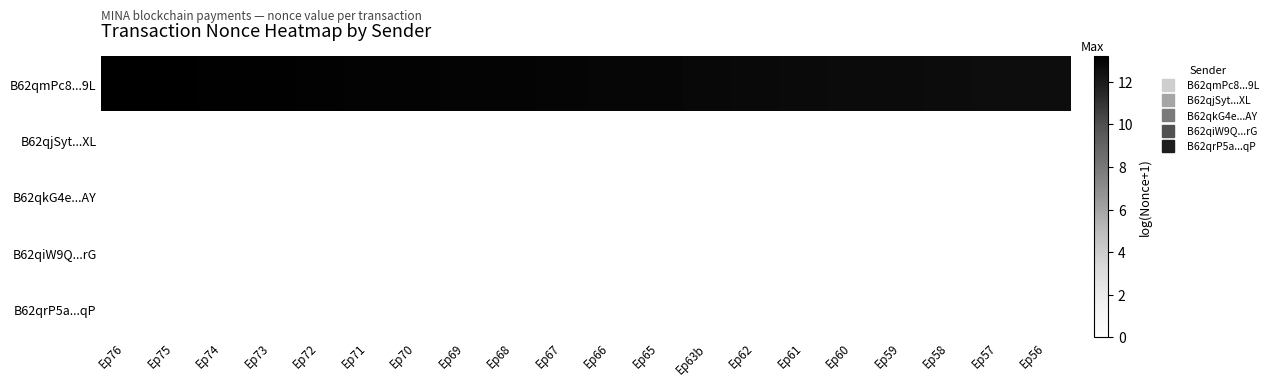

List the series in order of their peak value, highest first.

B62qmPc8...9L, B62qjSyt...XL, B62qkG4e...AY, B62qiW9Q...rG, B62qrP5a...qP